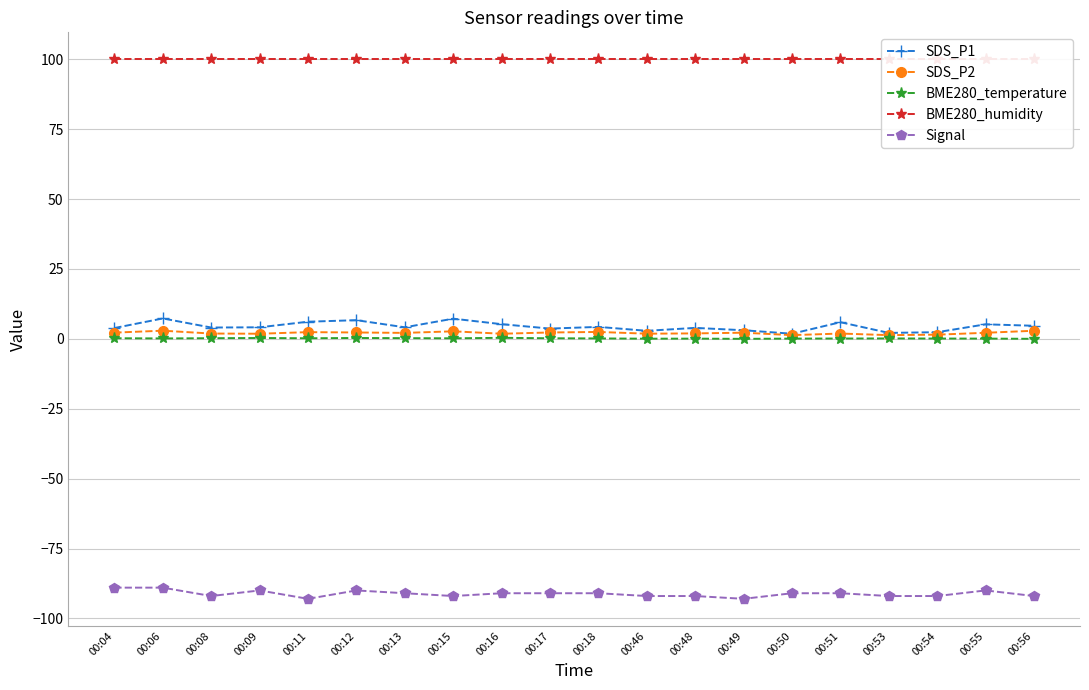

How many positive values does the BME280_temperature series have?

19